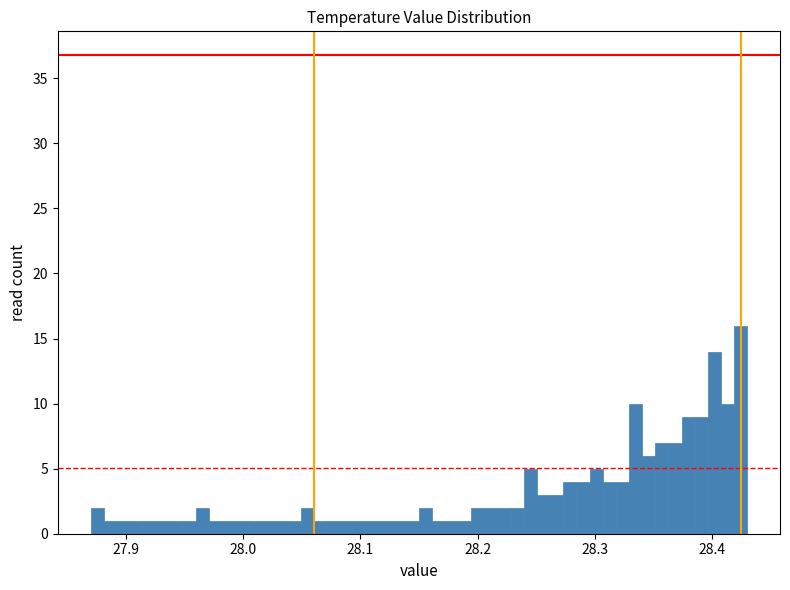

Read against the x-axis, roughly where is the centre of the tallest bar?

28.42